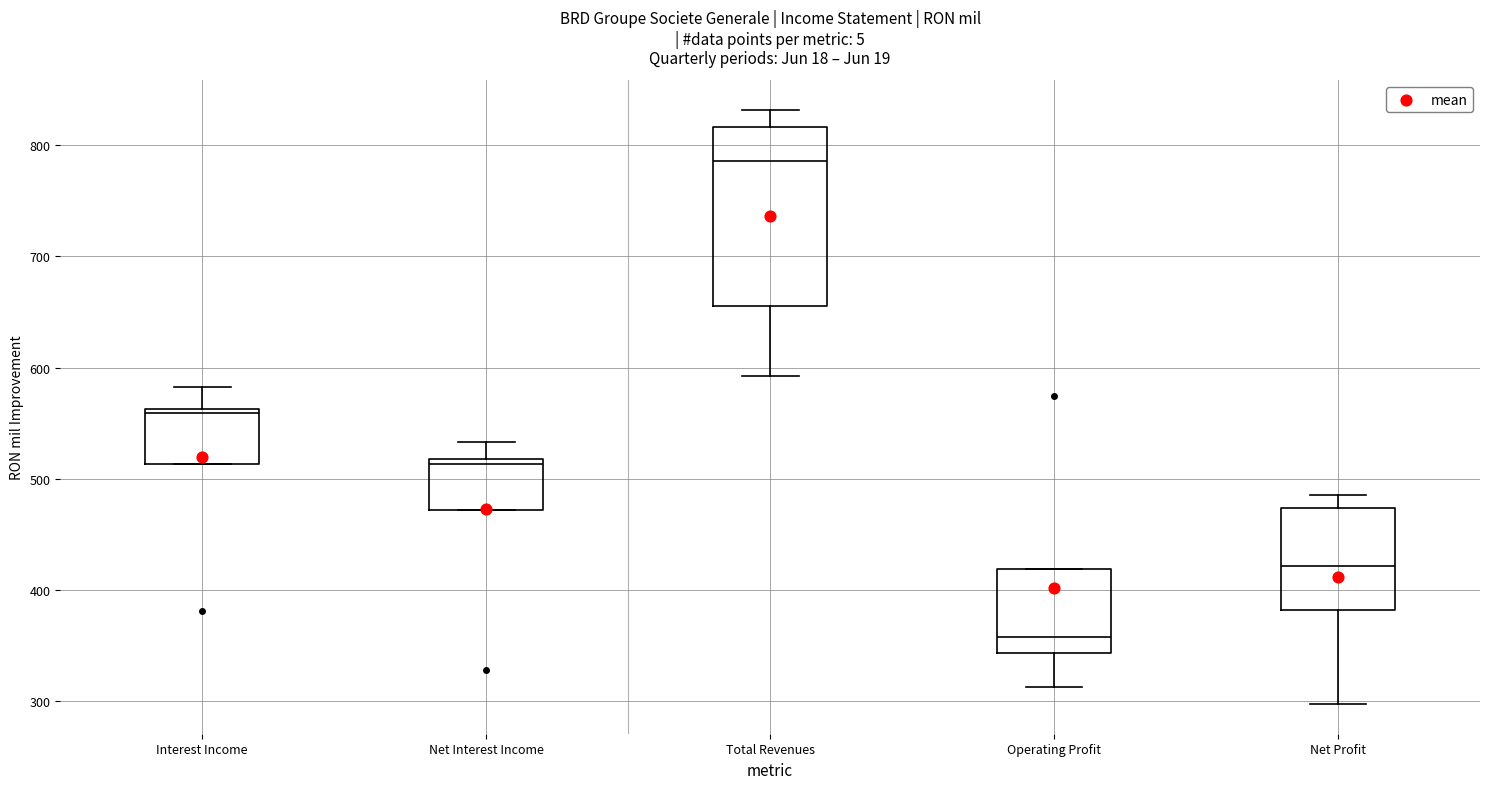

Reading left to right, read every box against the y-axis: the position of its median line, the range the box covers, and the ends of its whiskers. The values are not printed on the chart, so give them approximately, as read against the axis.

Interest Income: median 560 (just below the box's upper edge), box 510 to 560, whiskers 510 to 580
Net Interest Income: median 510, box 470 to 520, whiskers 470 to 530
Total Revenues: median 790, box 660 to 820, whiskers 590 to 830
Operating Profit: median 360, box 340 to 420, whiskers 310 to 420
Net Profit: median 420, box 380 to 470, whiskers 300 to 490